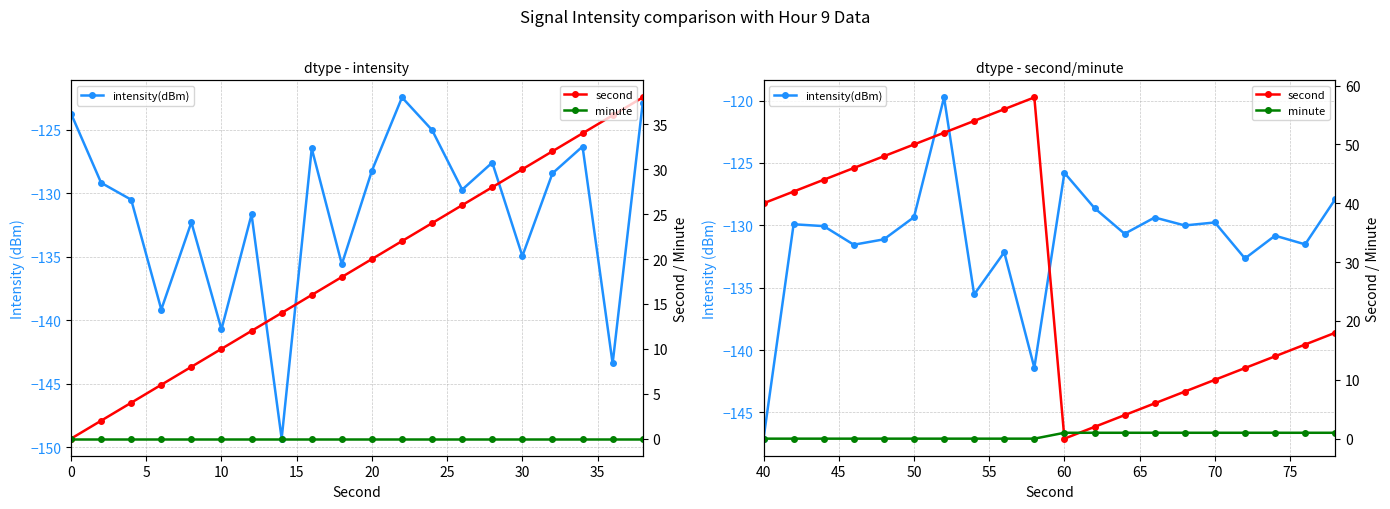

What are all the series names shown in the legend?

intensity(dBm), second, minute